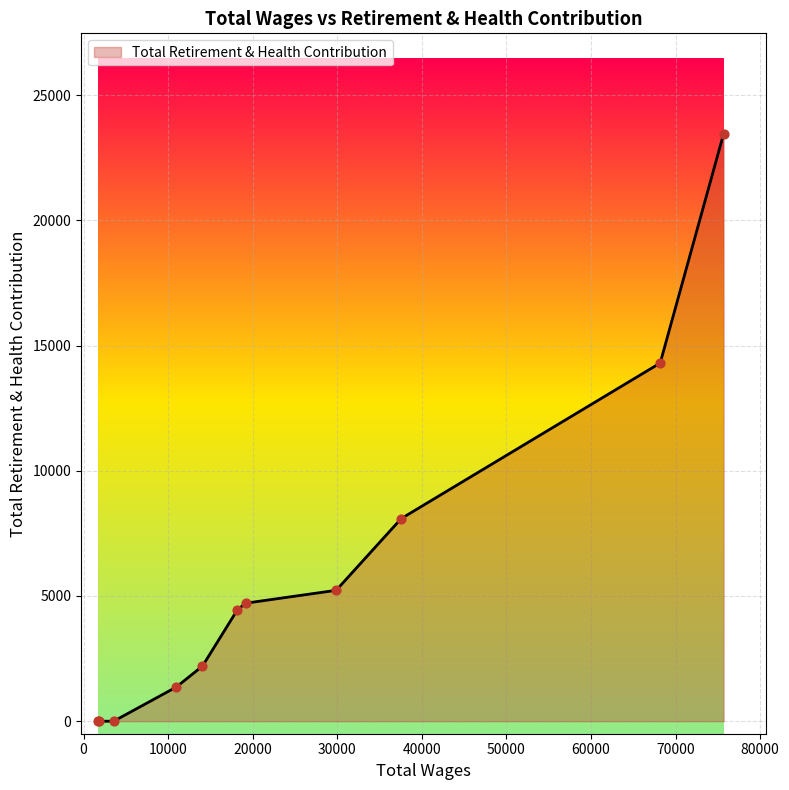

What is the difference between the maximum and minimum values?

23465